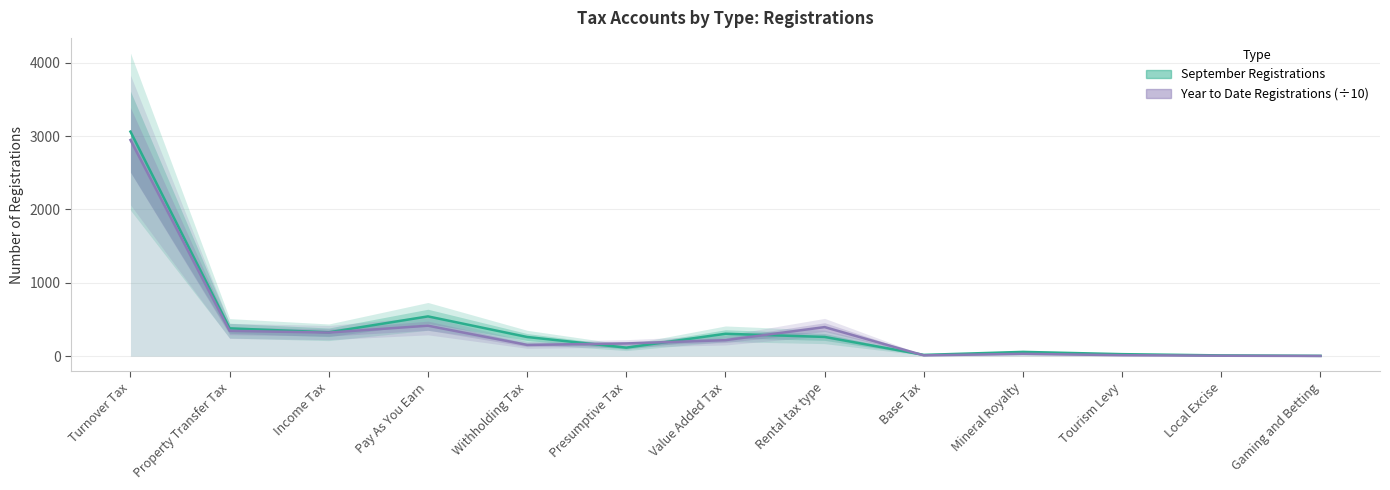

How many lines are shown in the chart?

2